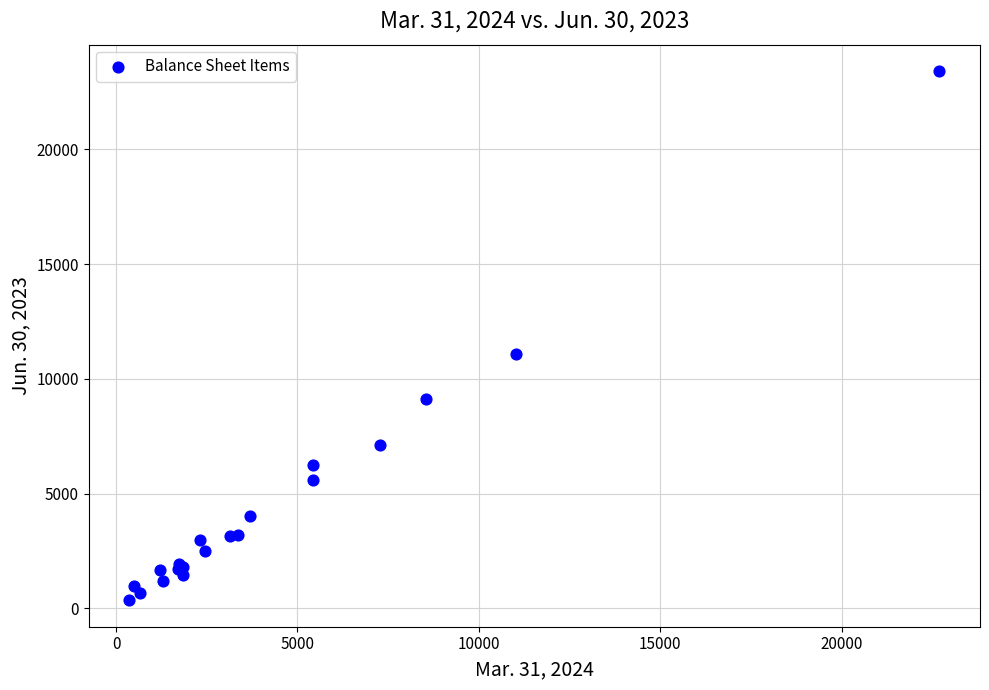

What Y value in the scatter plot is closest to 11886?

11097